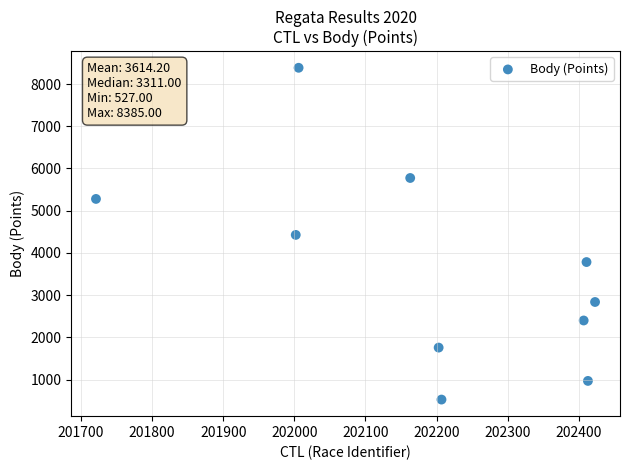

What is the average Y value?

3614